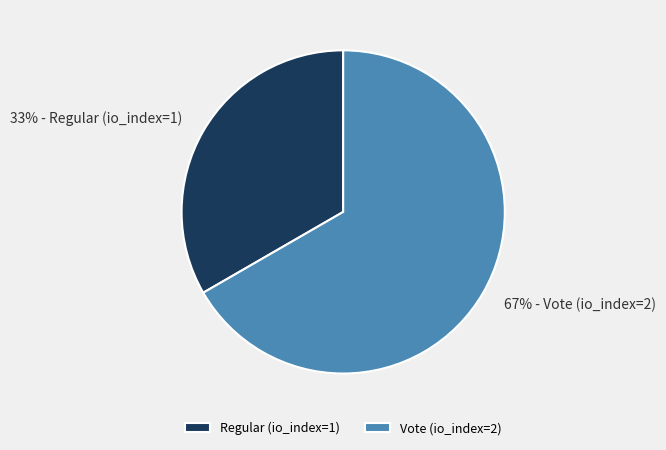

What is the largest slice in the pie chart?

Vote (io_index=2)